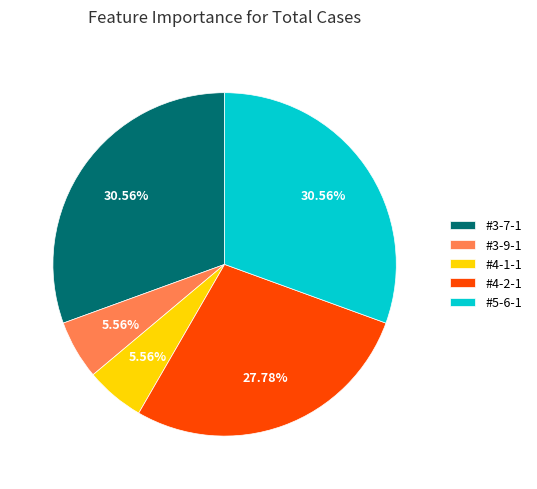

Does #4-1-1 account for over 50% of the chart?

No